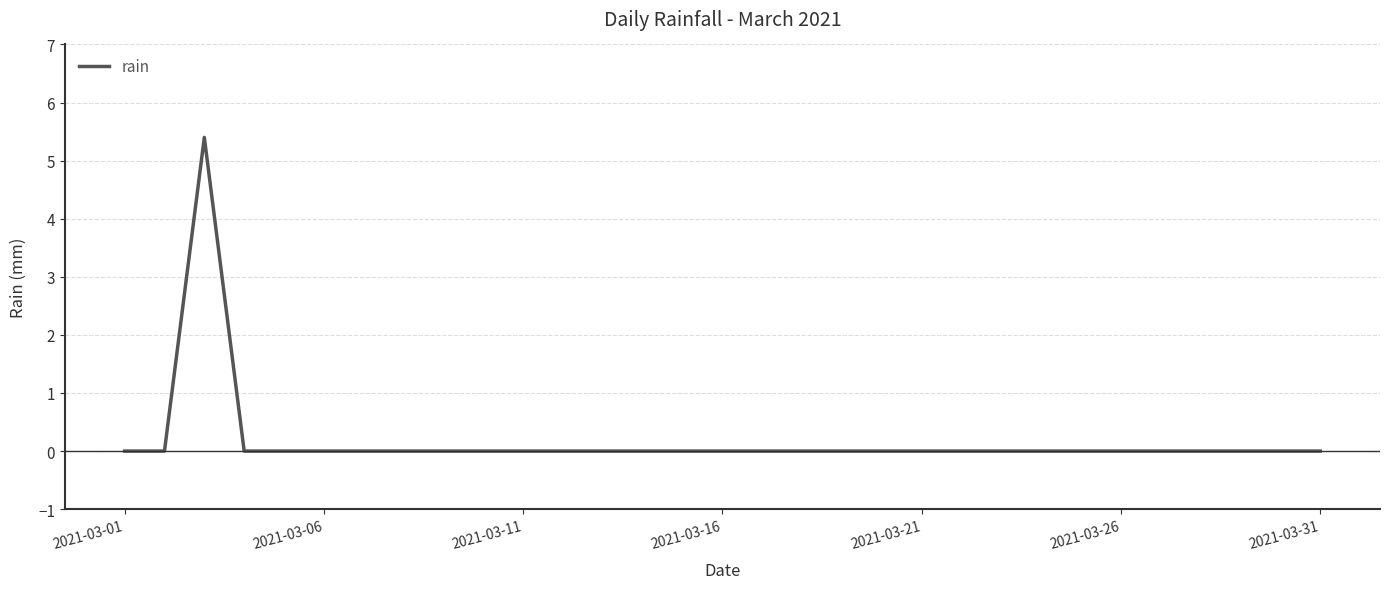

What is the maximum value shown in the chart?

5.4